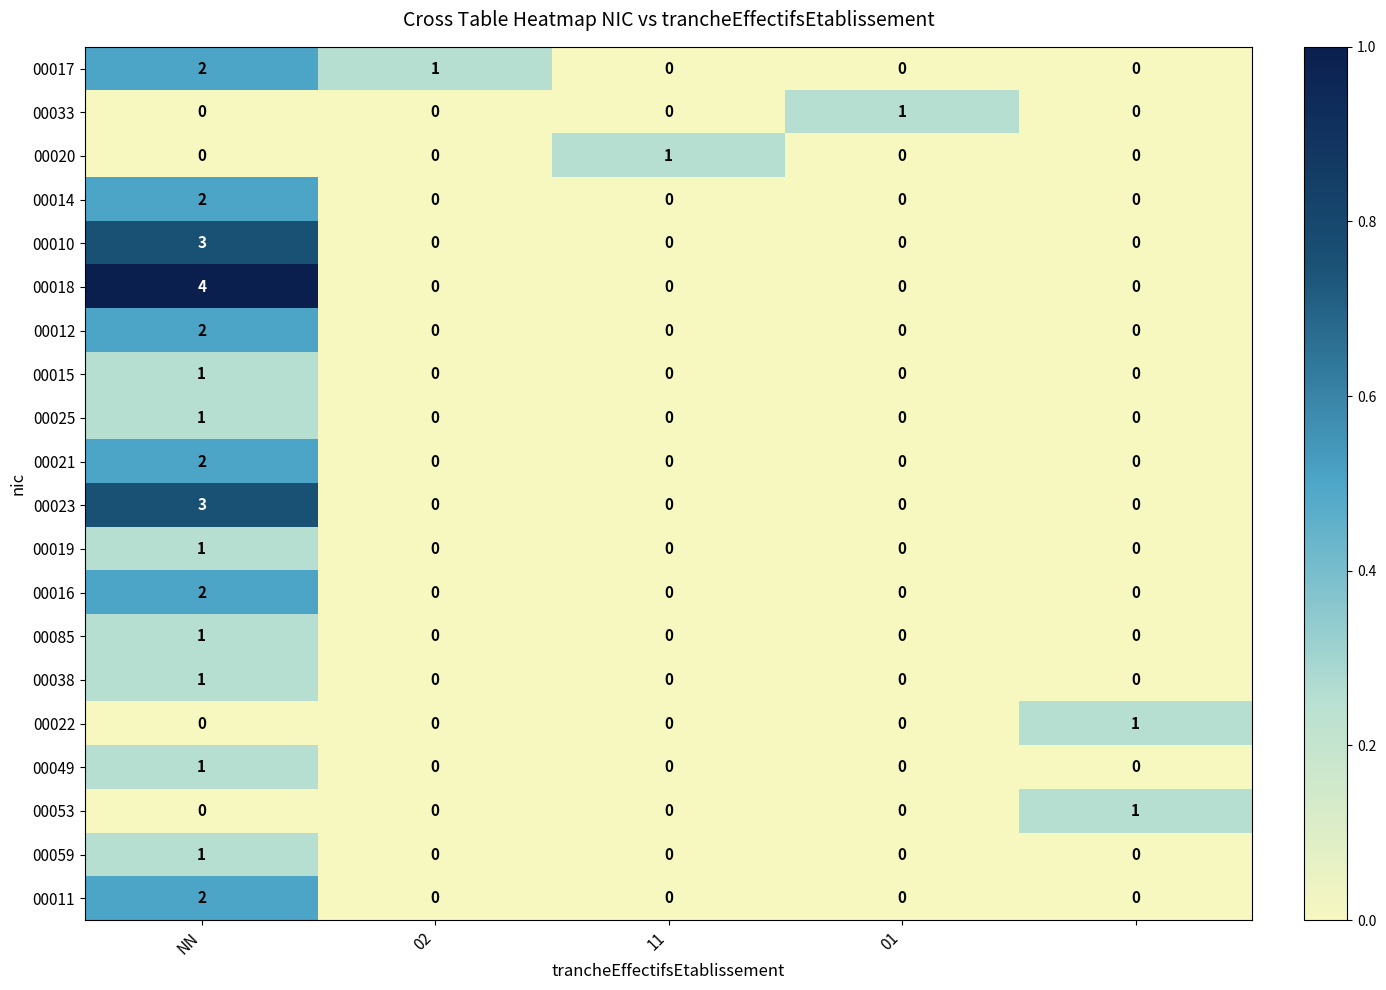

What is the greatest value displayed?

4